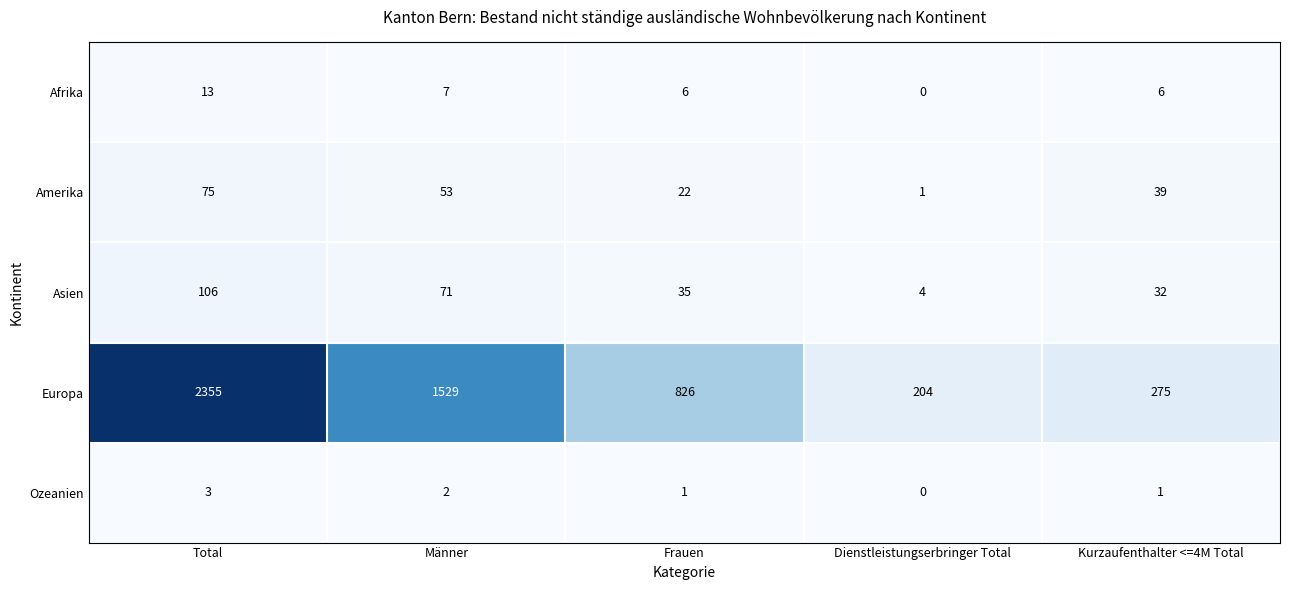

At how many categories does at least one series exceed 2319?

1